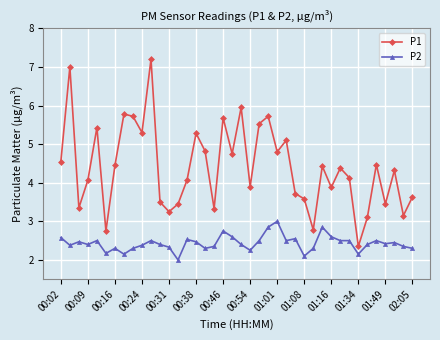

Rank the series by their average value, from lowest to highest.

P2, P1